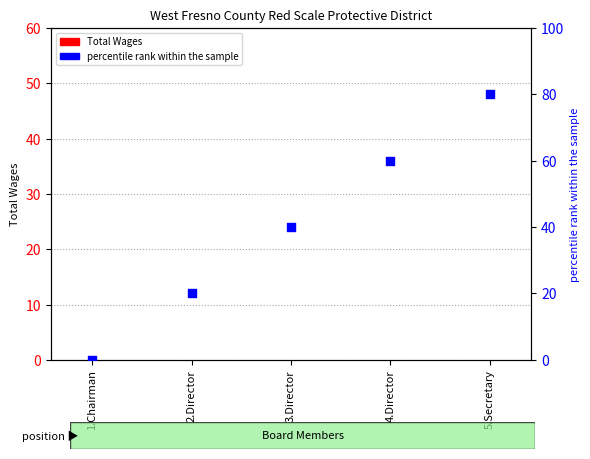

What is the total value across all series at 2.Director?

20